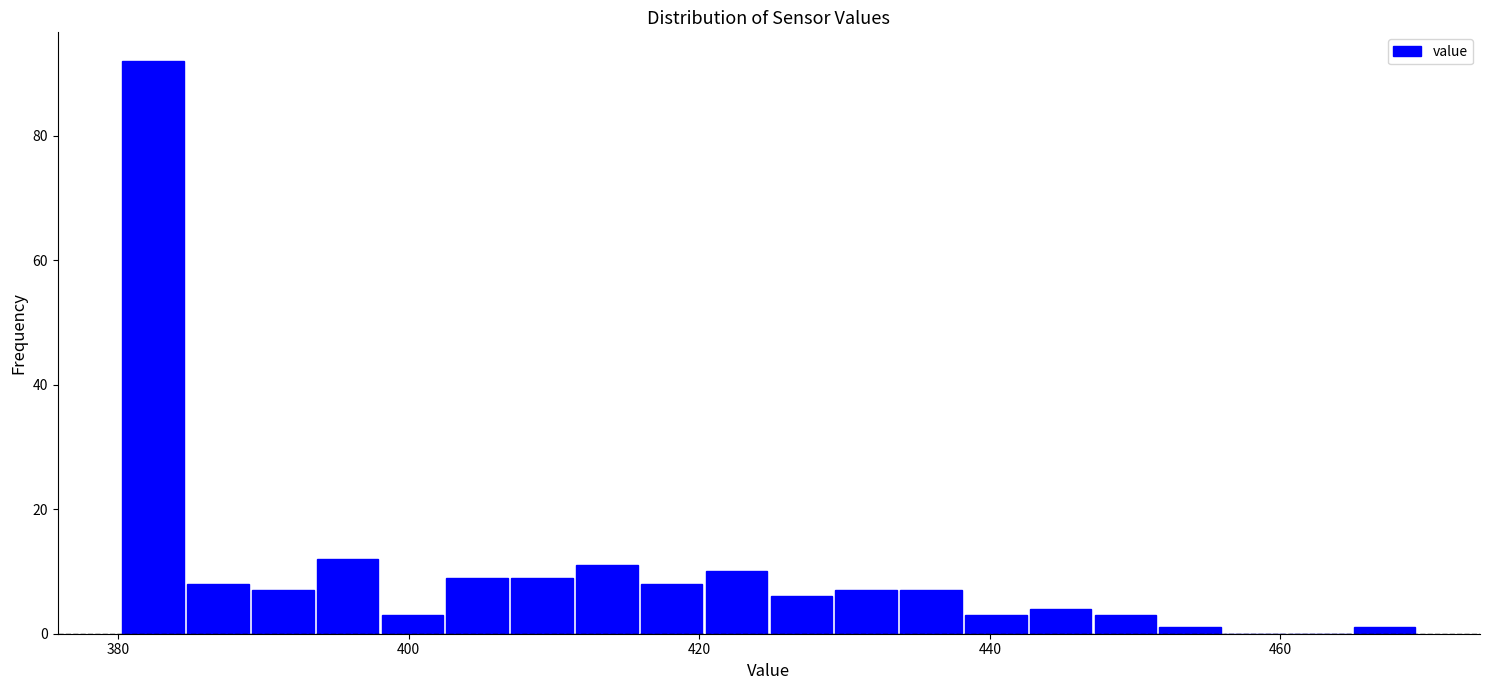

Around what value on the x-axis is the tallest bar? Give the approximate position of its centre, as read against the axis.

382